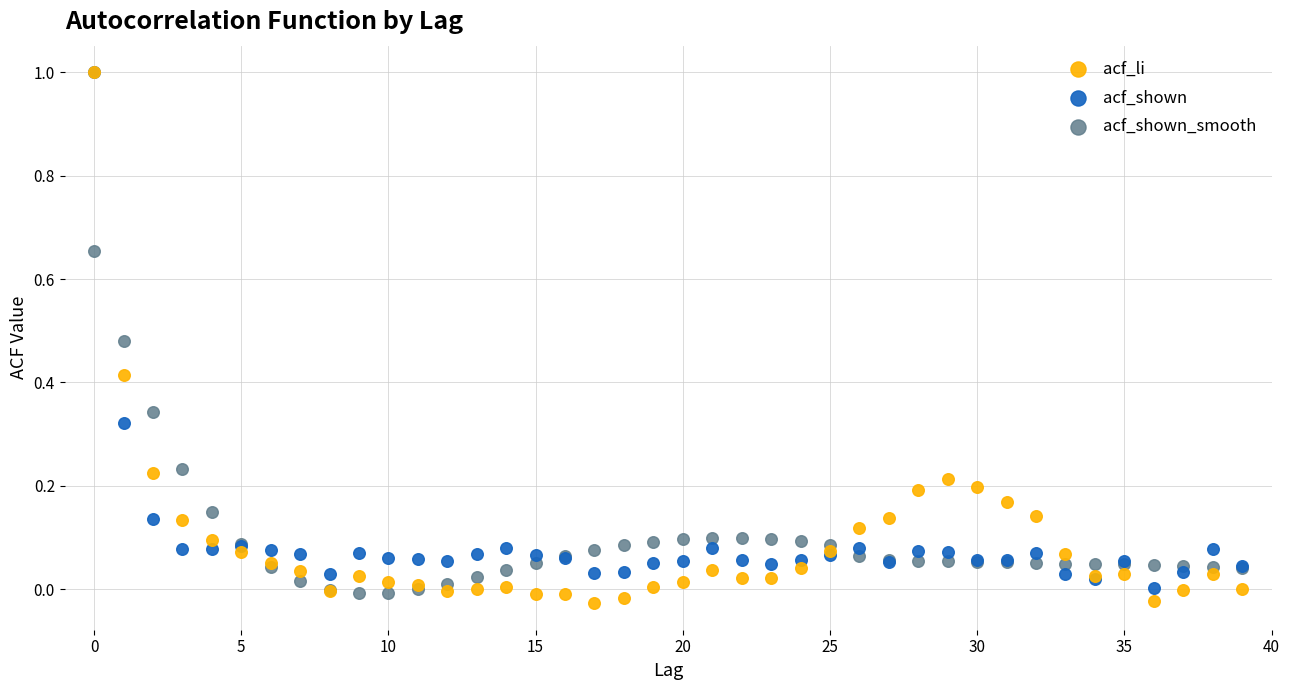

What are all the series names shown in the legend?

acf_li, acf_shown, acf_shown_smooth